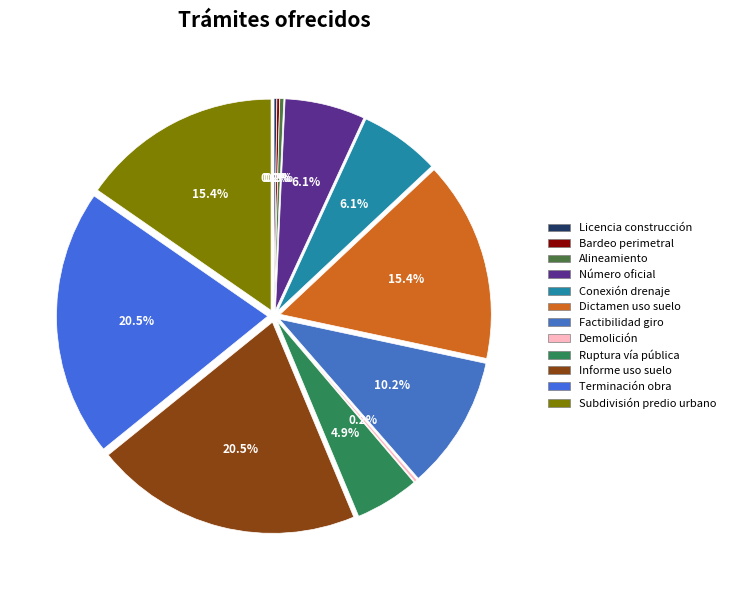

The FACTIBILIDAD DE GIRO slice represents 10% of the pie. True or false?

True